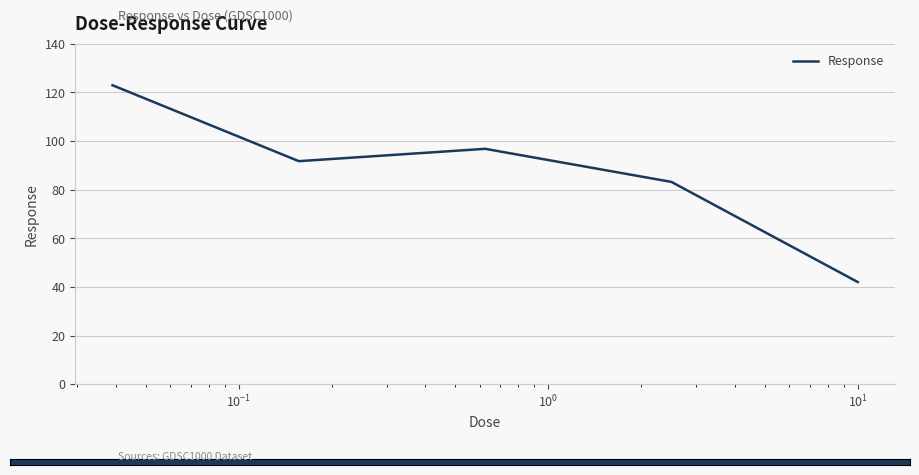

Reading left to right, extract all data points from this chart.

123.0	91.7	96.8	83.2	42.0